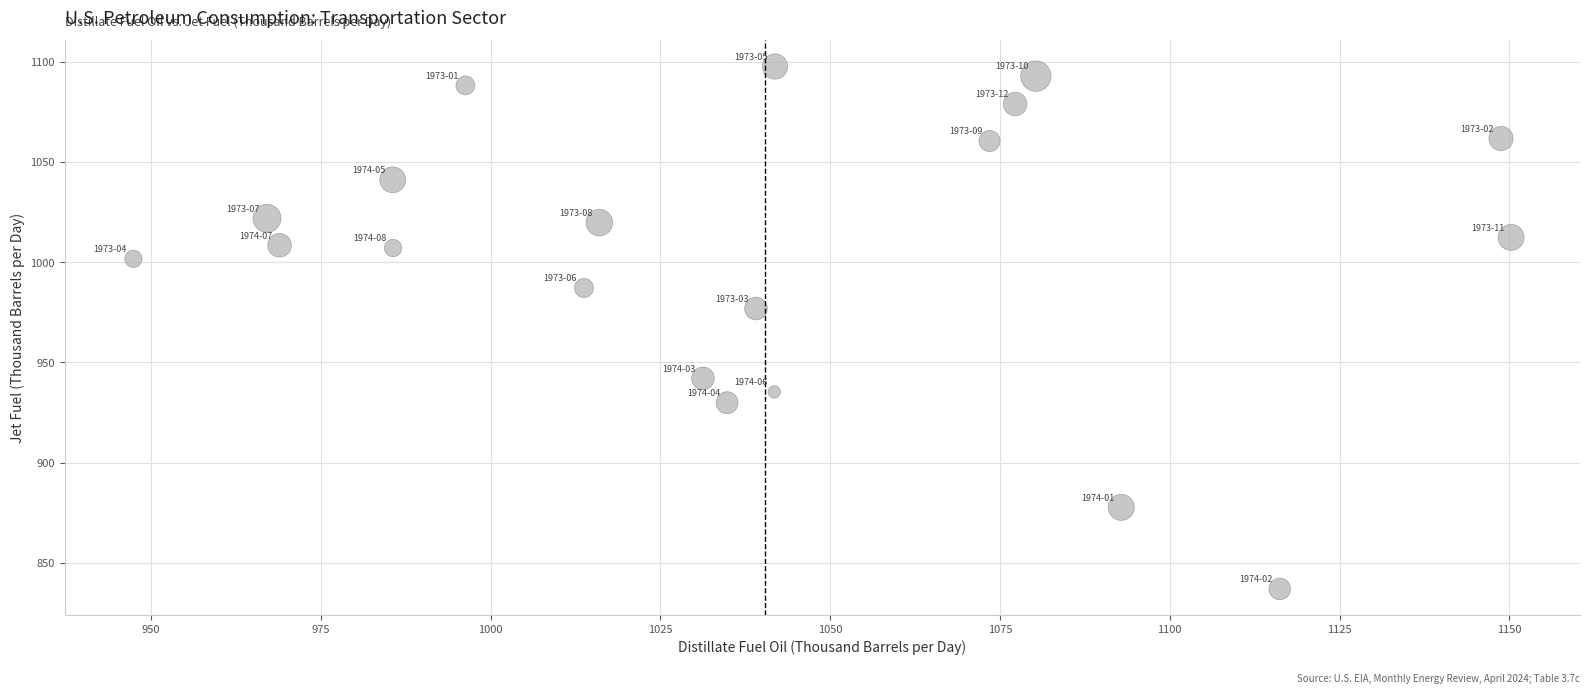

What is the range of Y values (max minus min)?

260.9